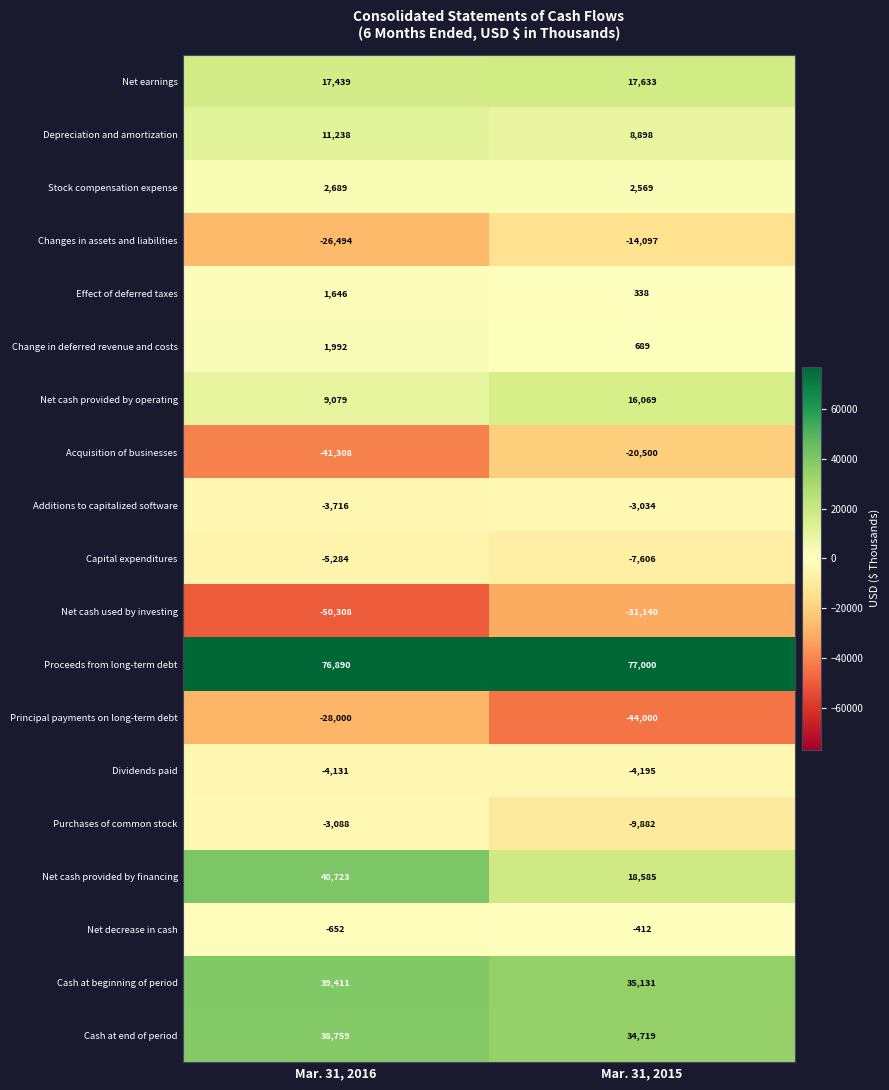

What is the average value of the Cash at beginning of period series?

37271